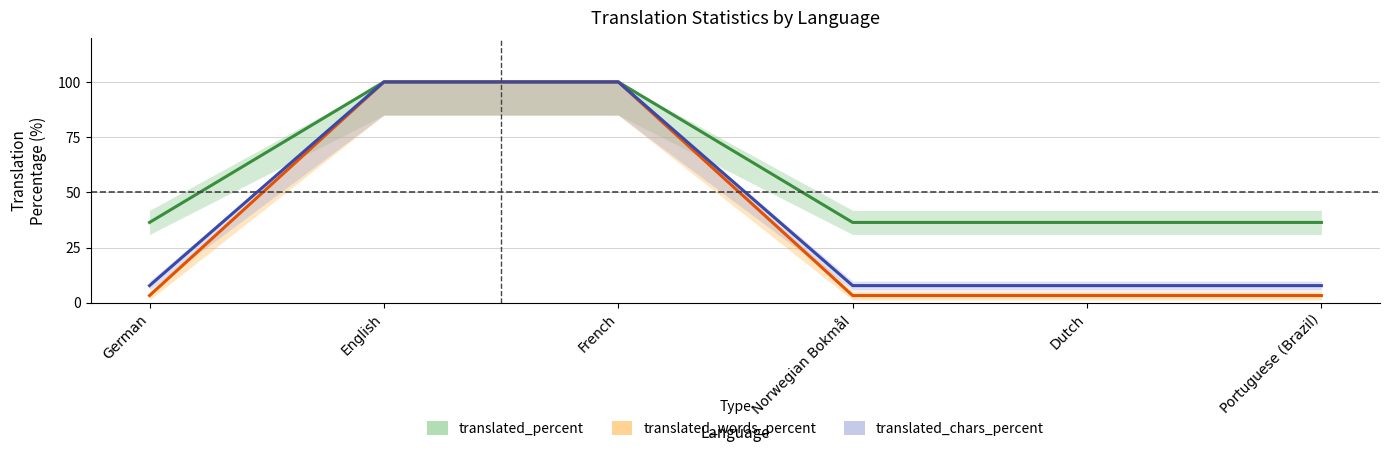

What is the greatest value displayed?

100.0